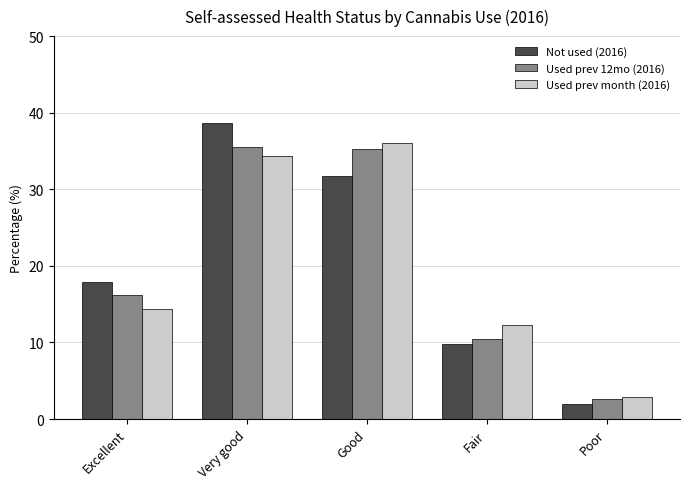

How many groups of bars are there?

5